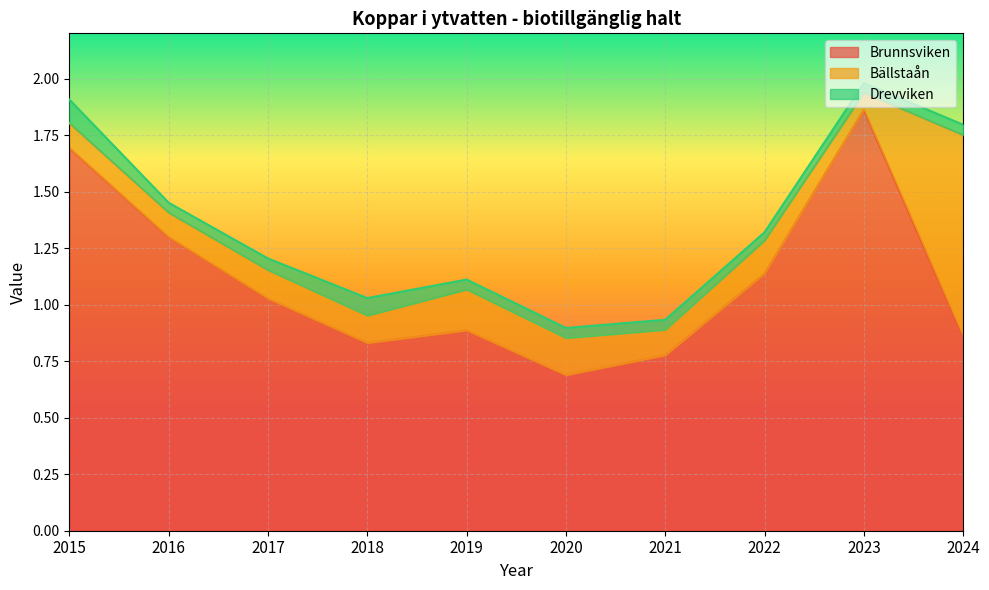

Between 2016 and 2019, which series saw the biggest shift?

Brunnsviken